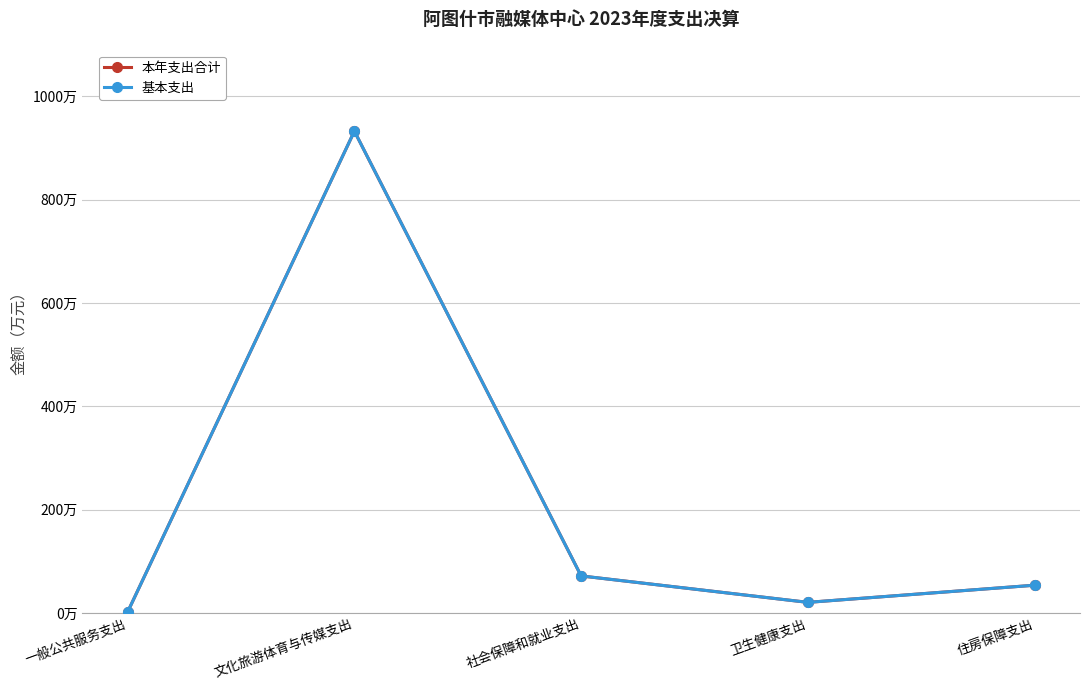

Does the chart have visible grid lines?

Yes